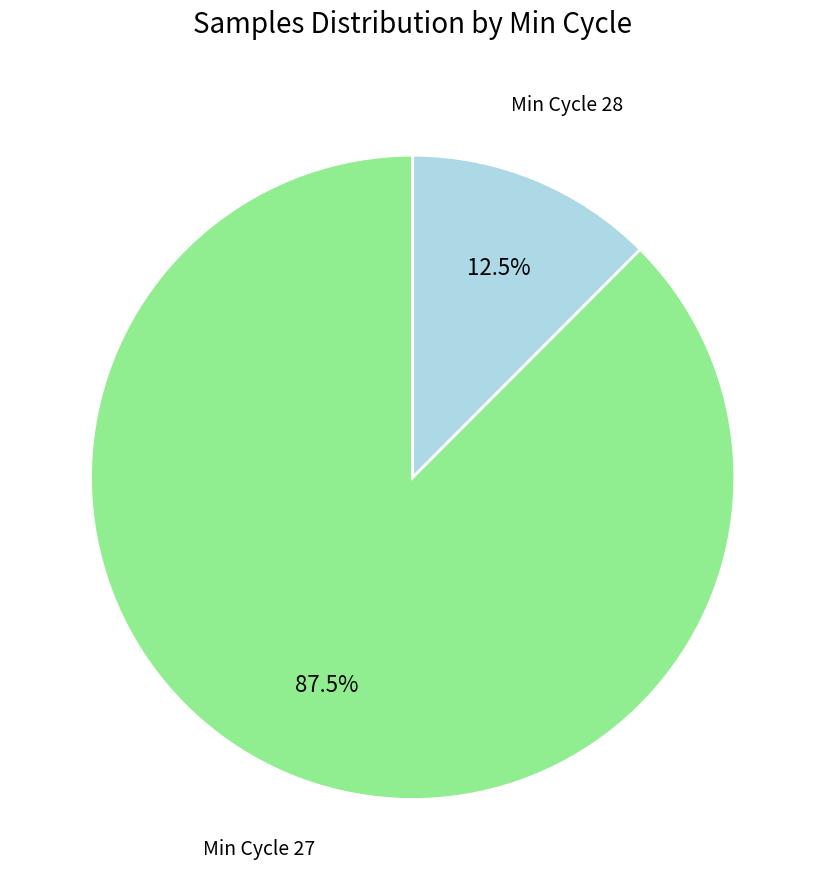

Does any single category account for the majority?

Yes